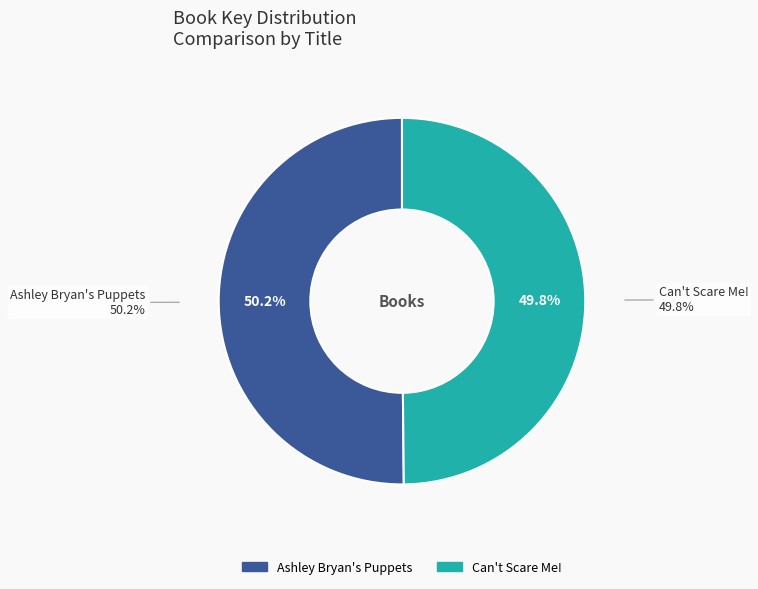

To the nearest percent, what is the combined percentage of Can't Scare Me! and Ashley Bryan's Puppets?

100%